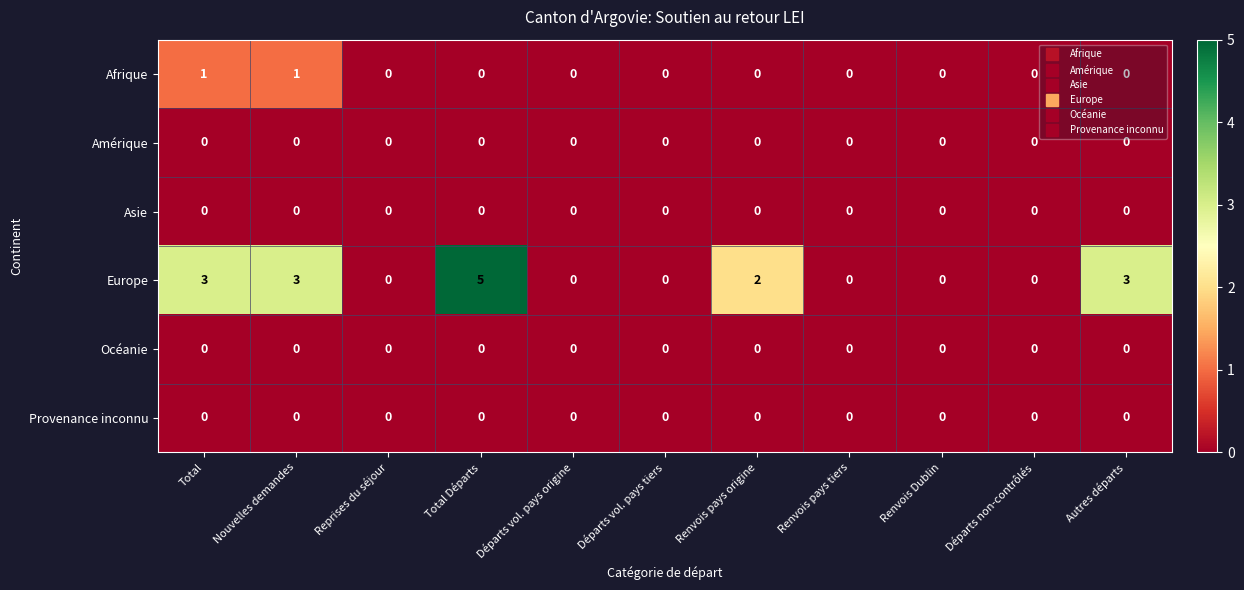

At which category is the sum across all series the highest?

Total Départs